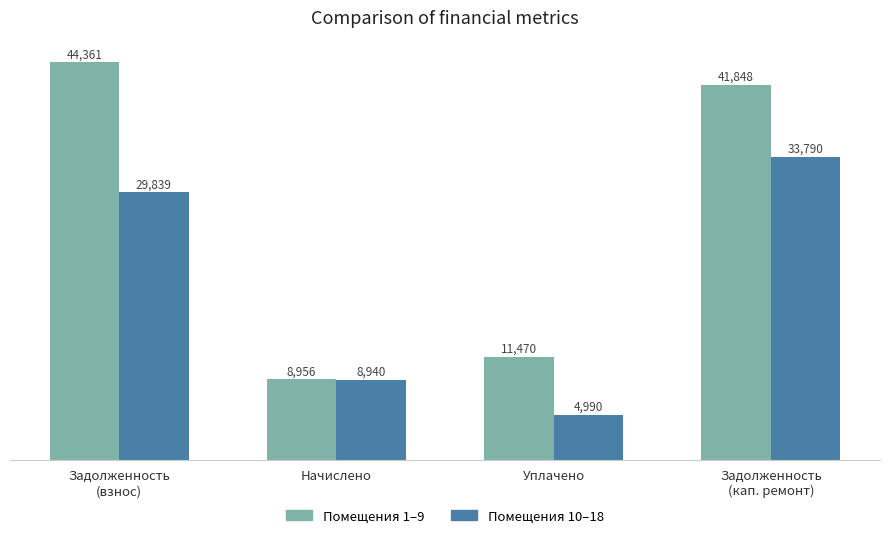

What is the difference between the Помещения 10–18 values at Уплачено and Задолженность
(взнос)?

24849.4